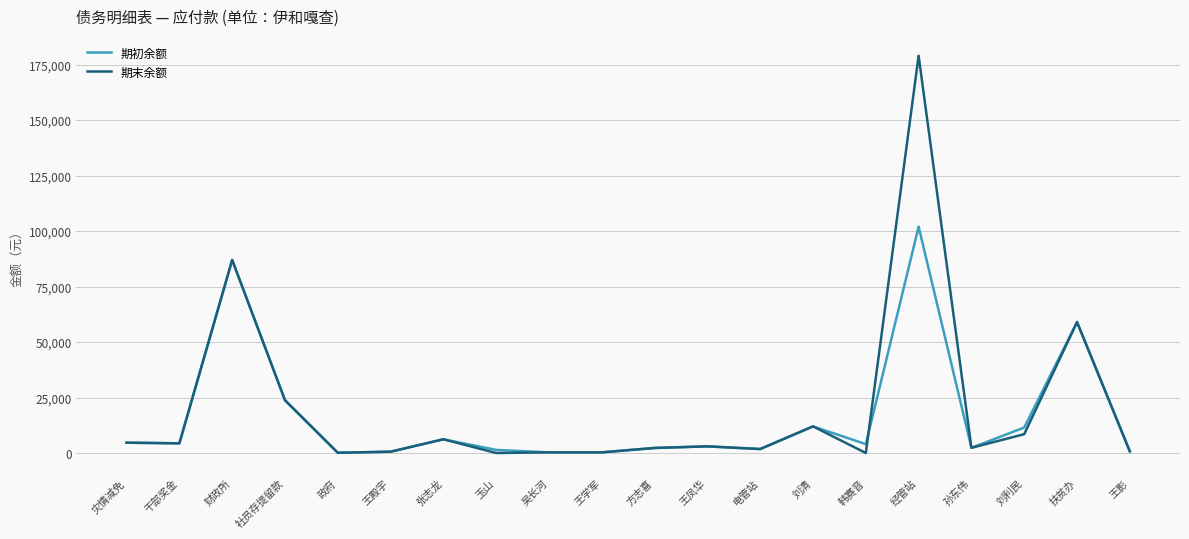

List the series in order of their overall mean, highest first.

期末余额, 期初余额